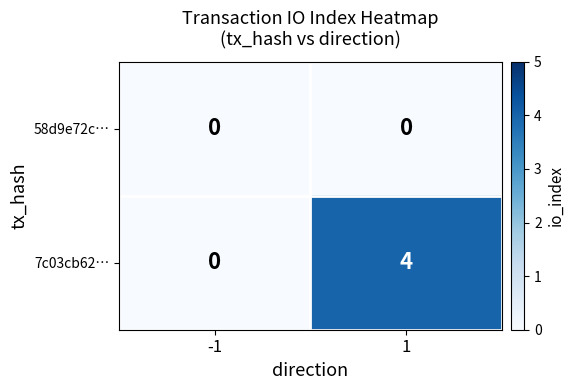

Is it true that 7c03cb62… equals 2 at -1?

False